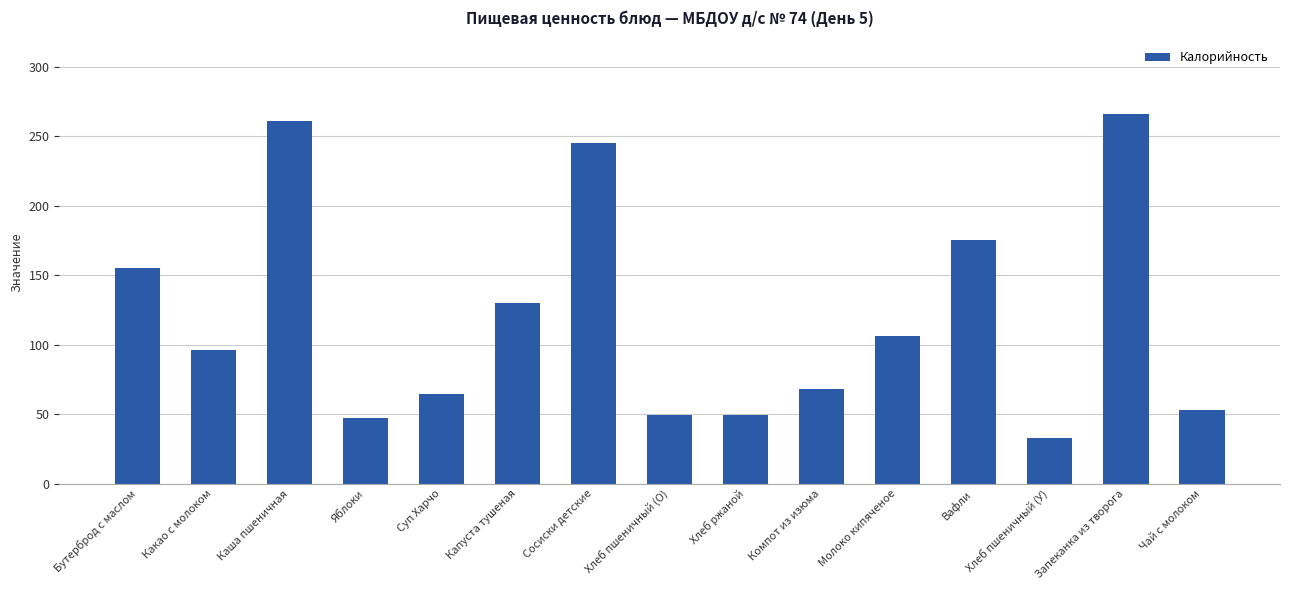

Between Сосиски детские and Запеканка из творога, which is larger?

Запеканка из творога